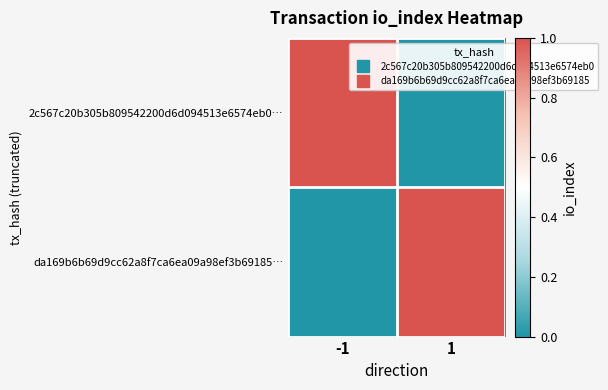

At which category is the sum across all series the highest?

-1